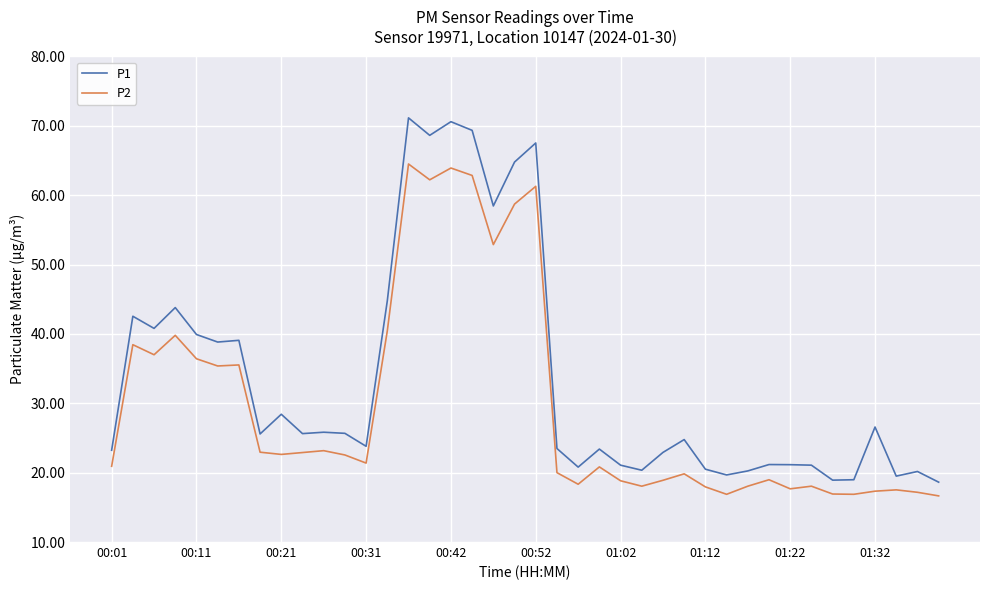

What is the greatest value displayed?

71.2